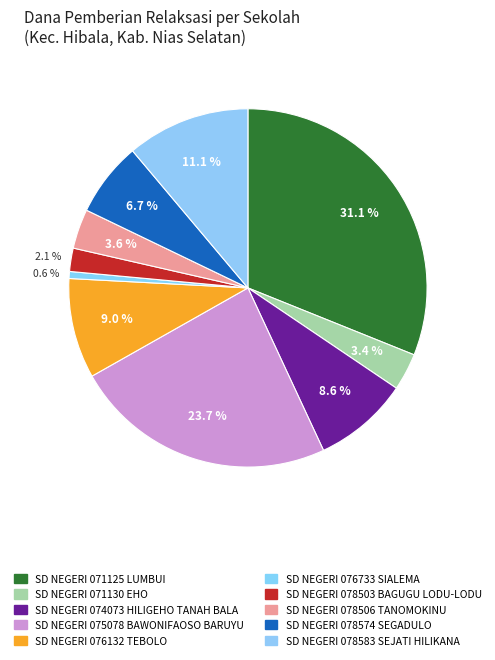

How many slices are in this pie chart?

10